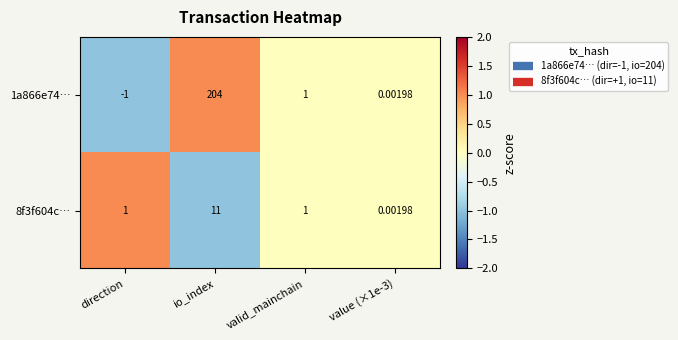

Which series has the largest total across all categories?

1a866e74…